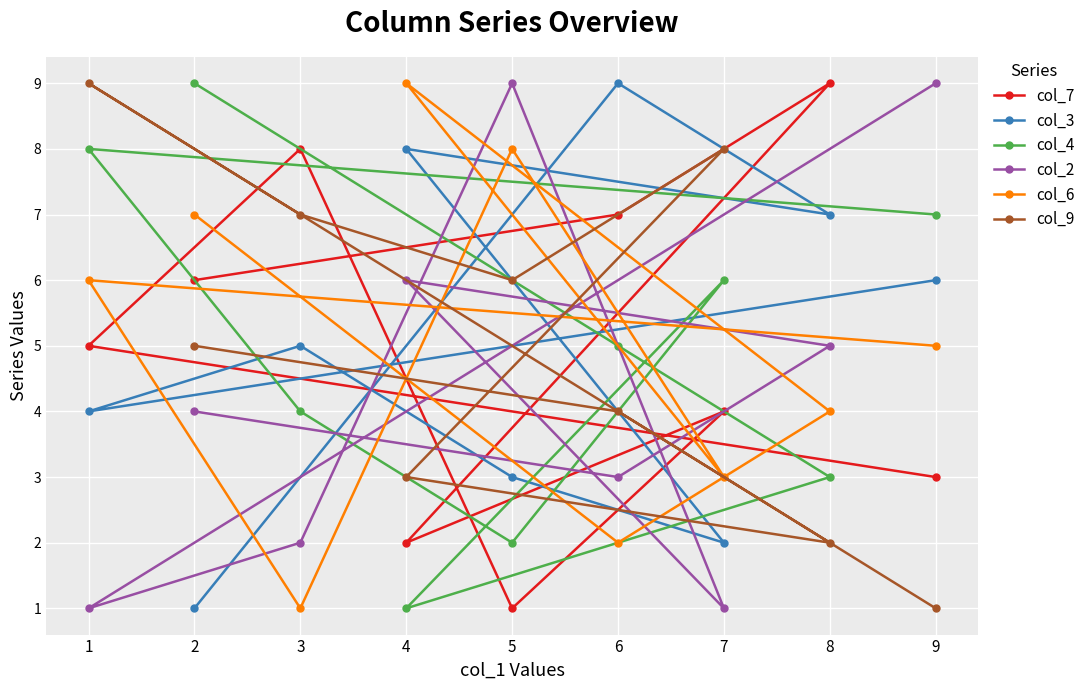

Where do col_4 and col_3 first cross each other?

1 and 3